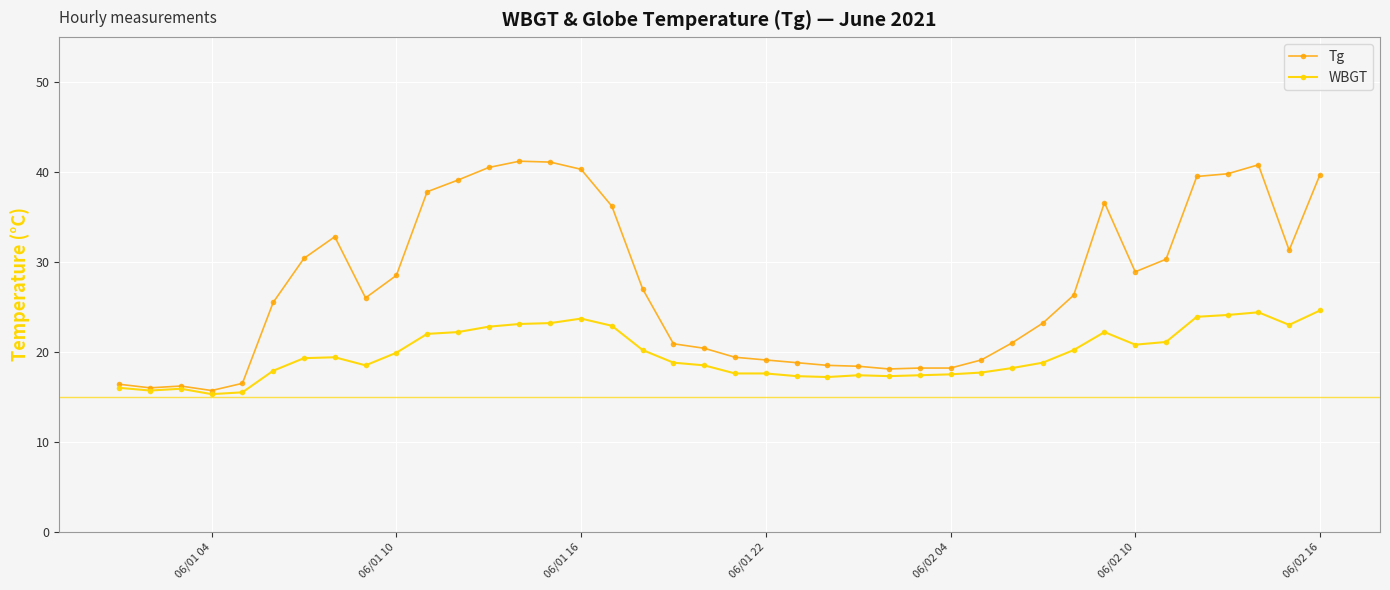

True or false: Tg has more than 0 points higher than both neighbors.

True